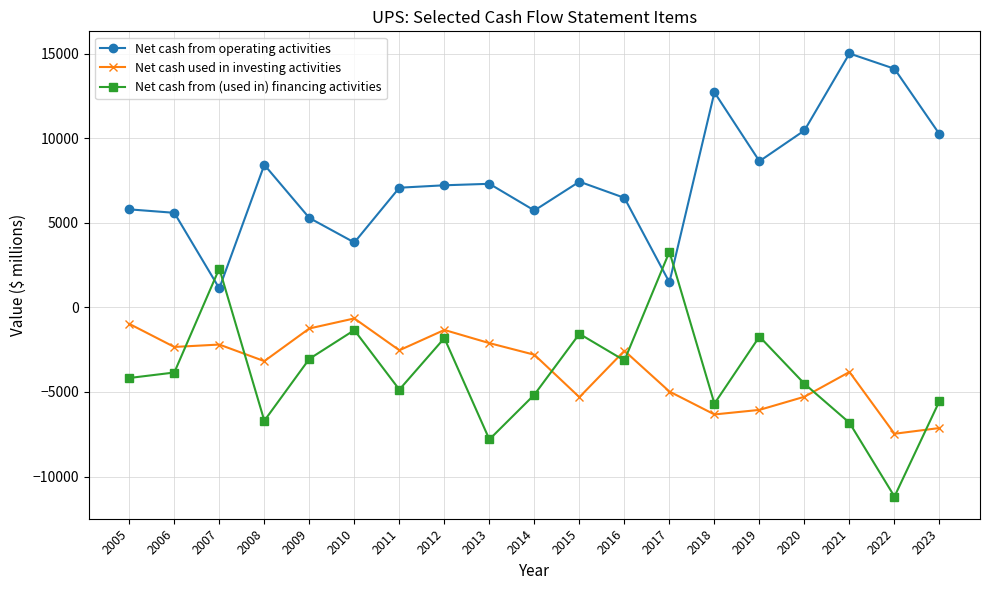

Is this an area chart (filled region under the line)?

No